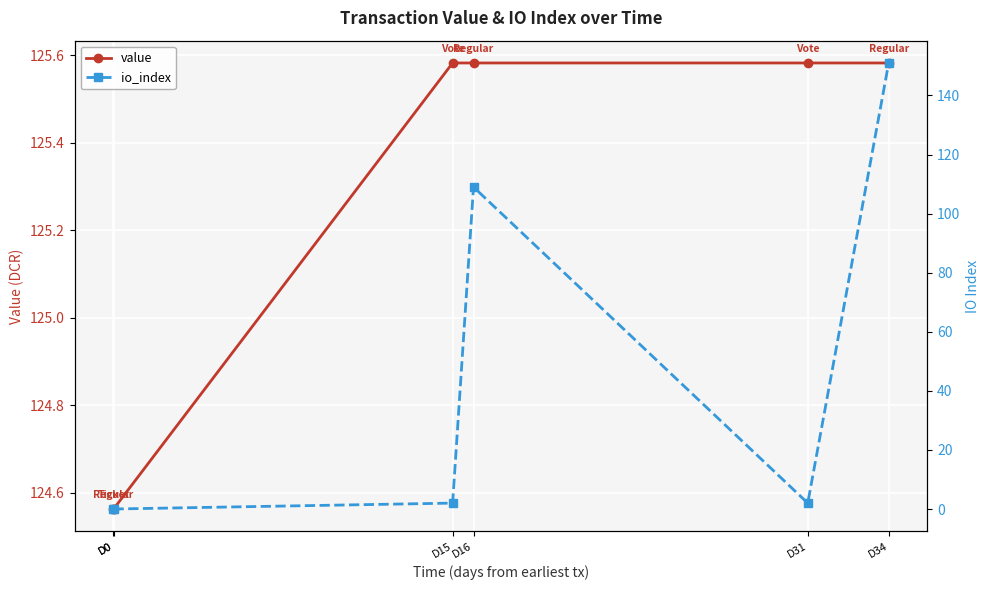

Is it true that value equals 125.6 at D15?

True